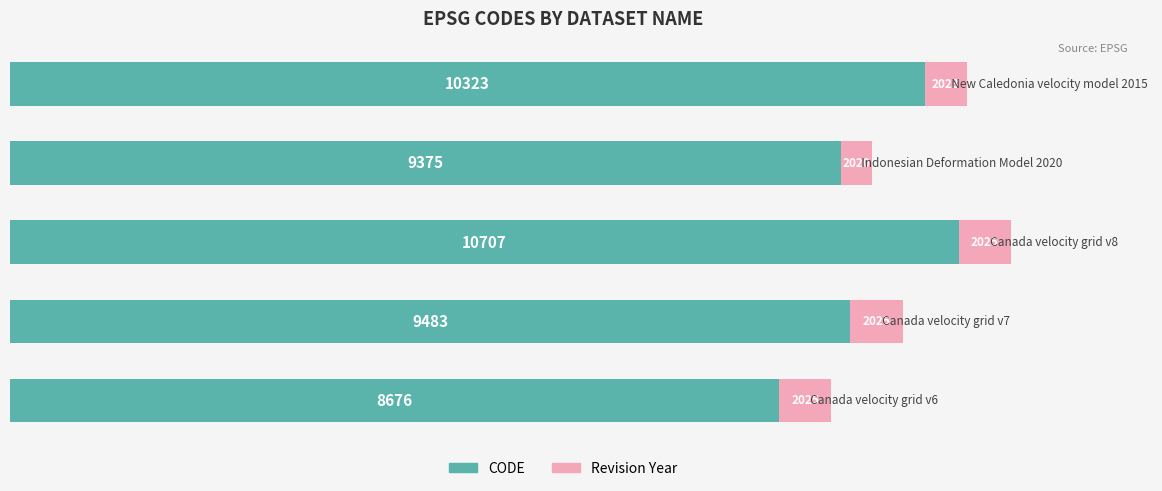

Count the number of data series in this chart.

2